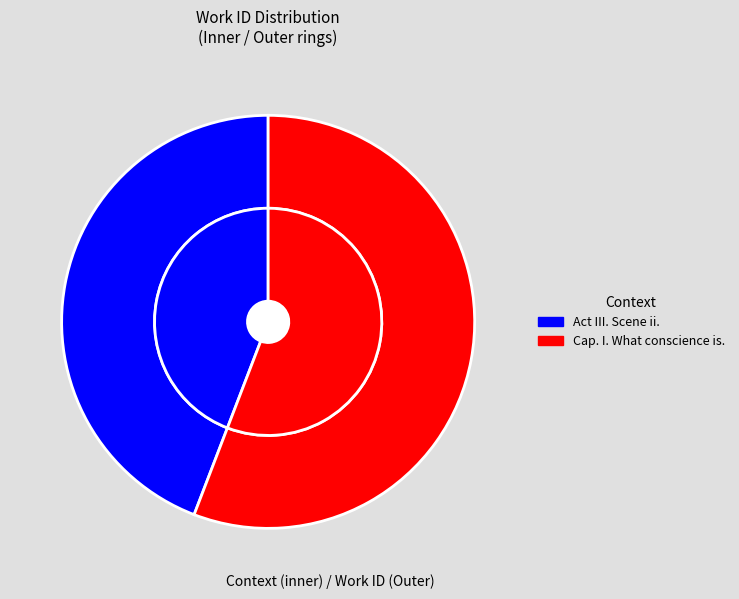

To the nearest percent, what is the difference between the largest and smallest slice percentages?

12%